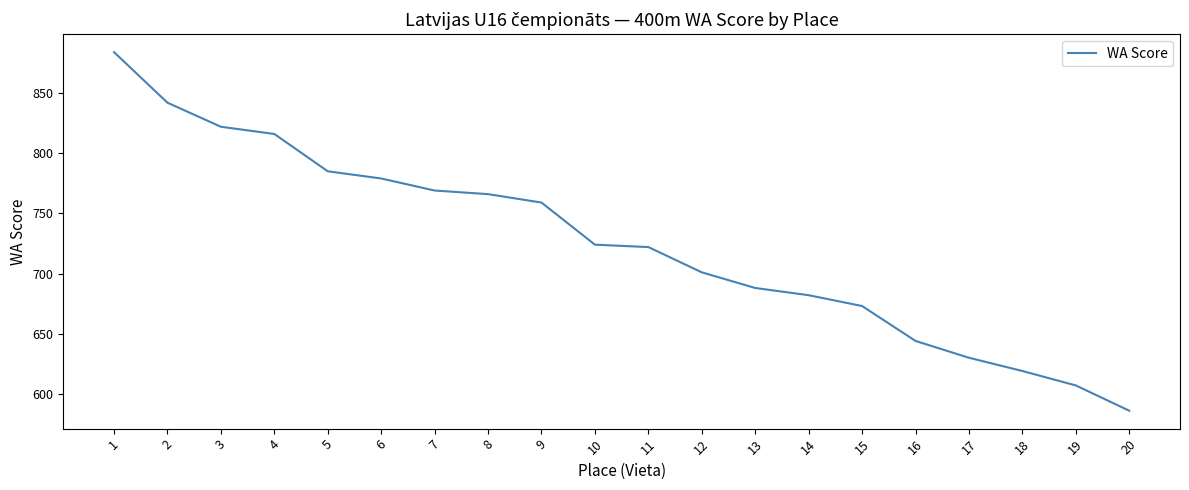

Reading left to right, what are all the values shown in this chart?

1=884	2=842	3=822	4=816	5=785	6=779	7=769	8=766	9=759	10=724	11=722	12=701	13=688	14=682	15=673	16=644	17=630	18=619	19=607	20=586